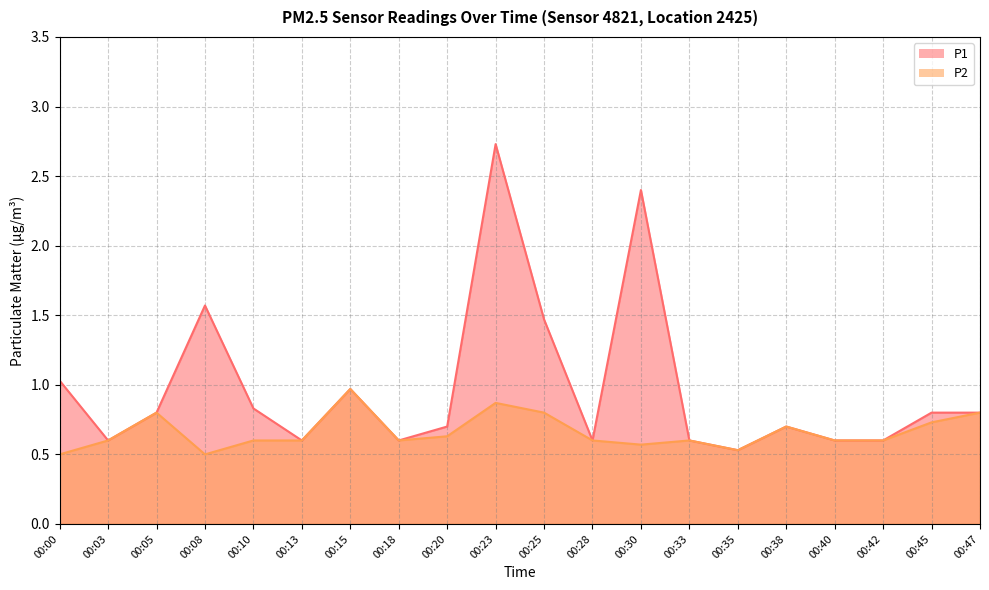

What is the difference between the maximum and minimum values in the P1 series?

2.2